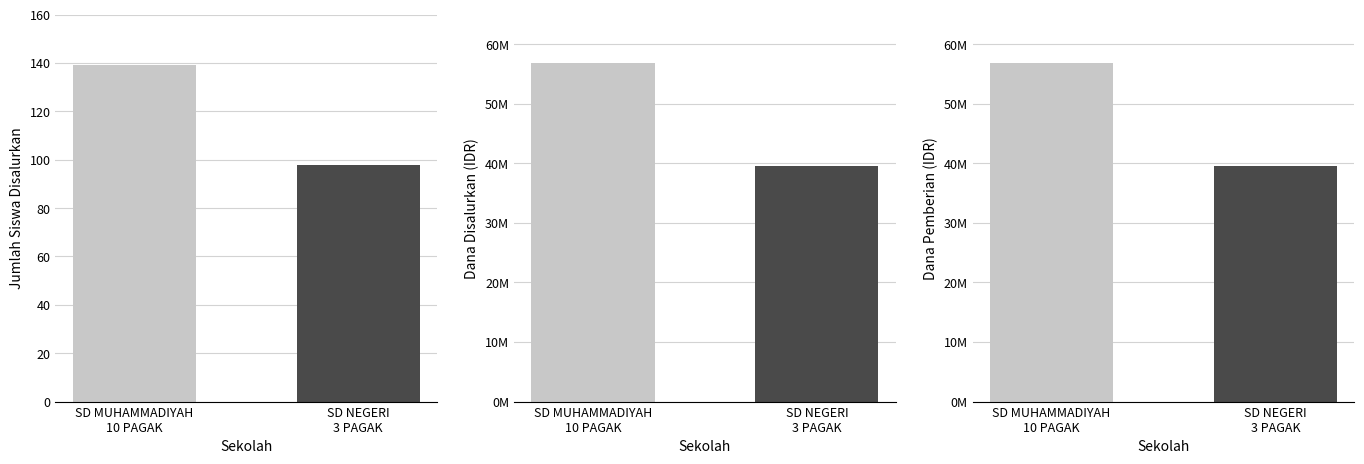

What is the ratio of the value at SD NEGERI
3 PAGAK to the value at SD MUHAMMADIYAH
10 PAGAK?

0.7